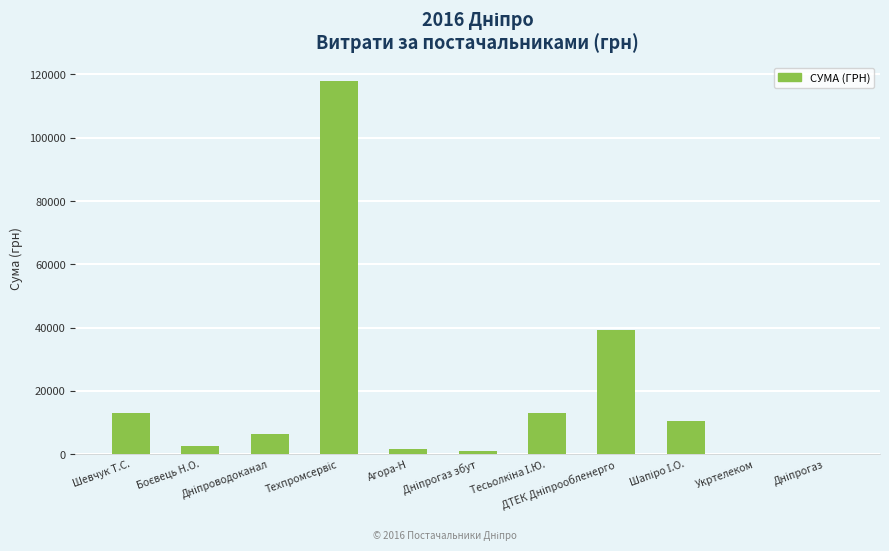

What is the greatest value displayed?

117912.0